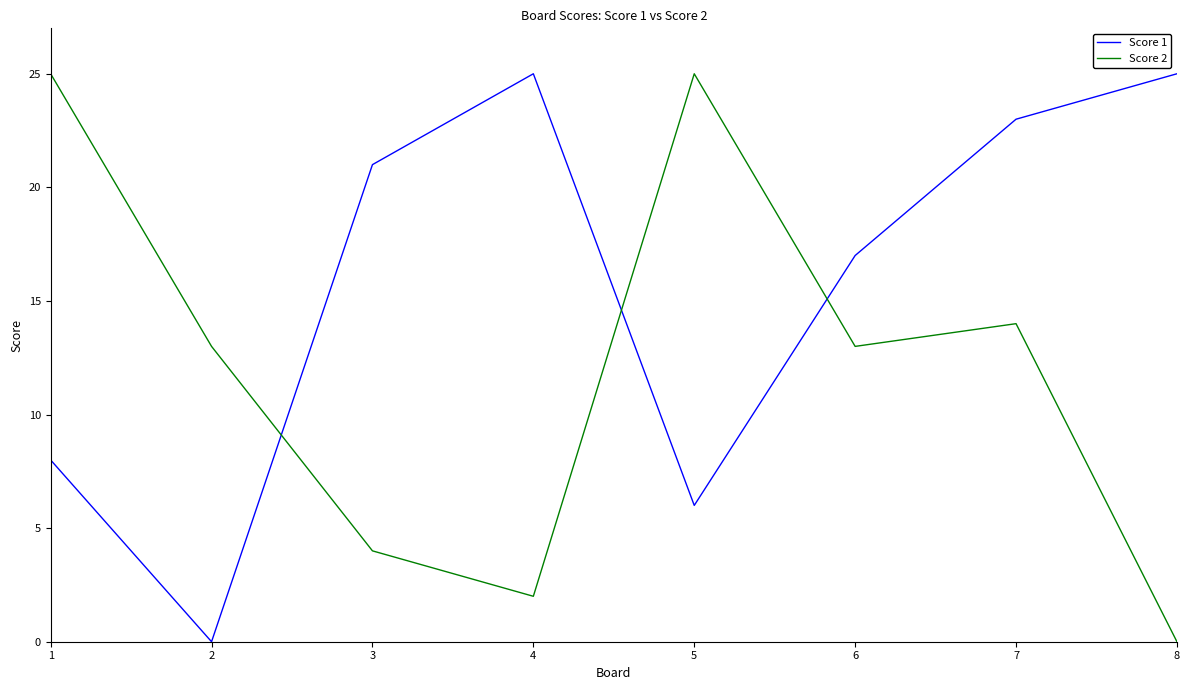

What is the total value across all series at 2?

13